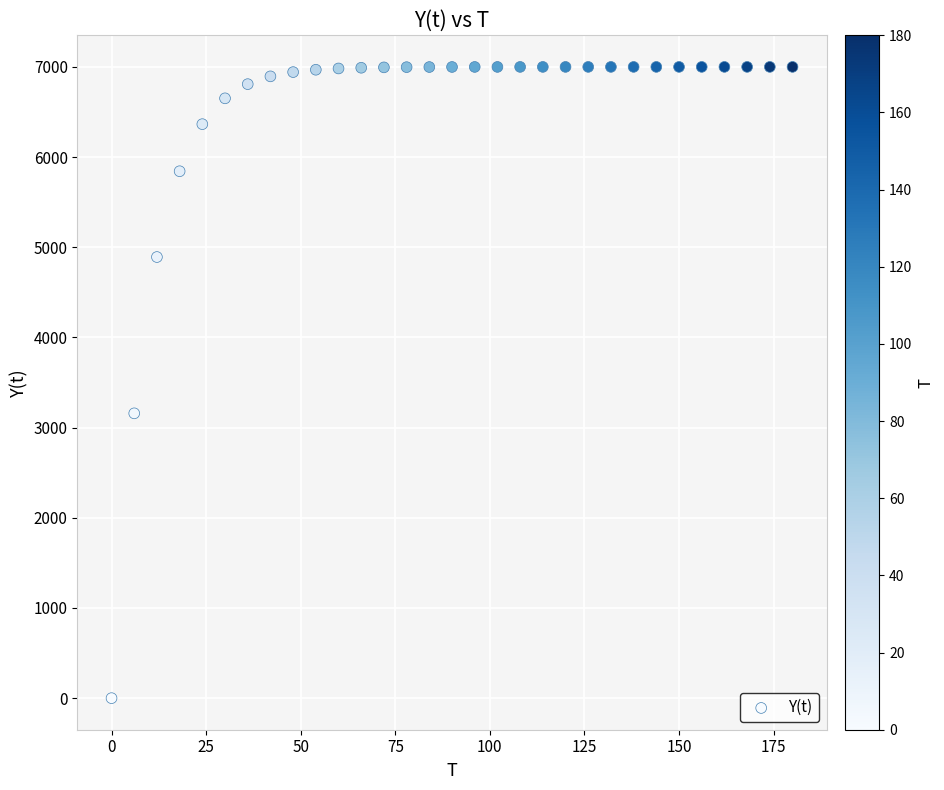

What is the range of X values (max minus min)?

180.0